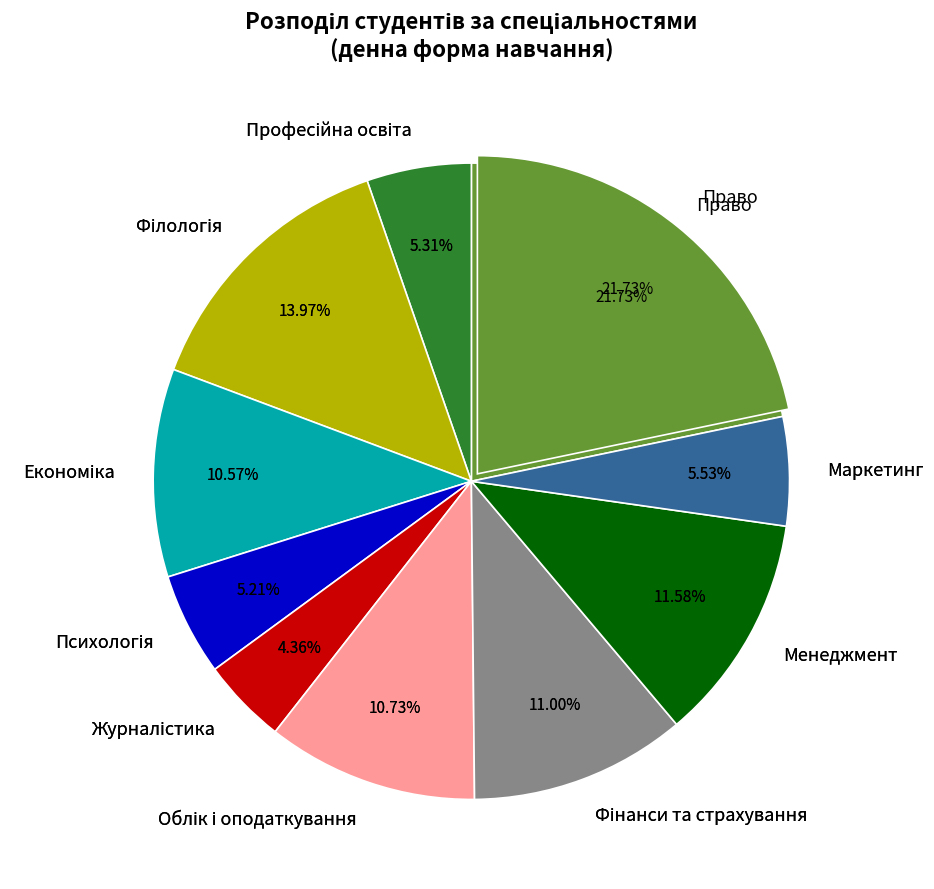

How many segments does this pie chart have?

10